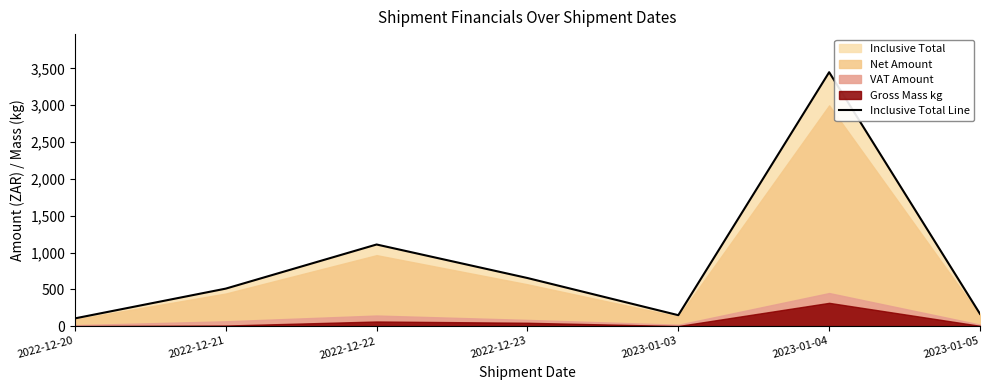

How many categories are shown in the chart?

7